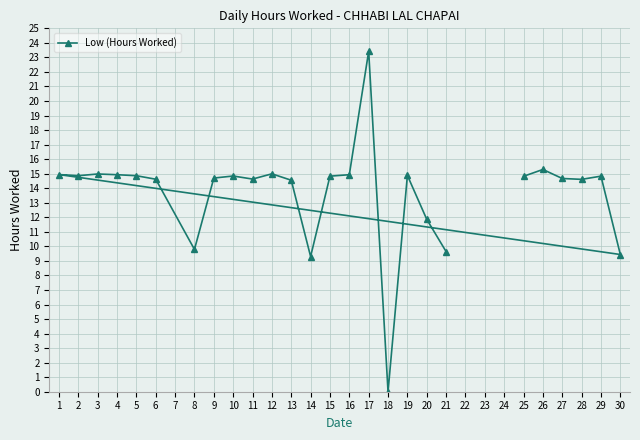

What is the greatest value displayed?

23.4